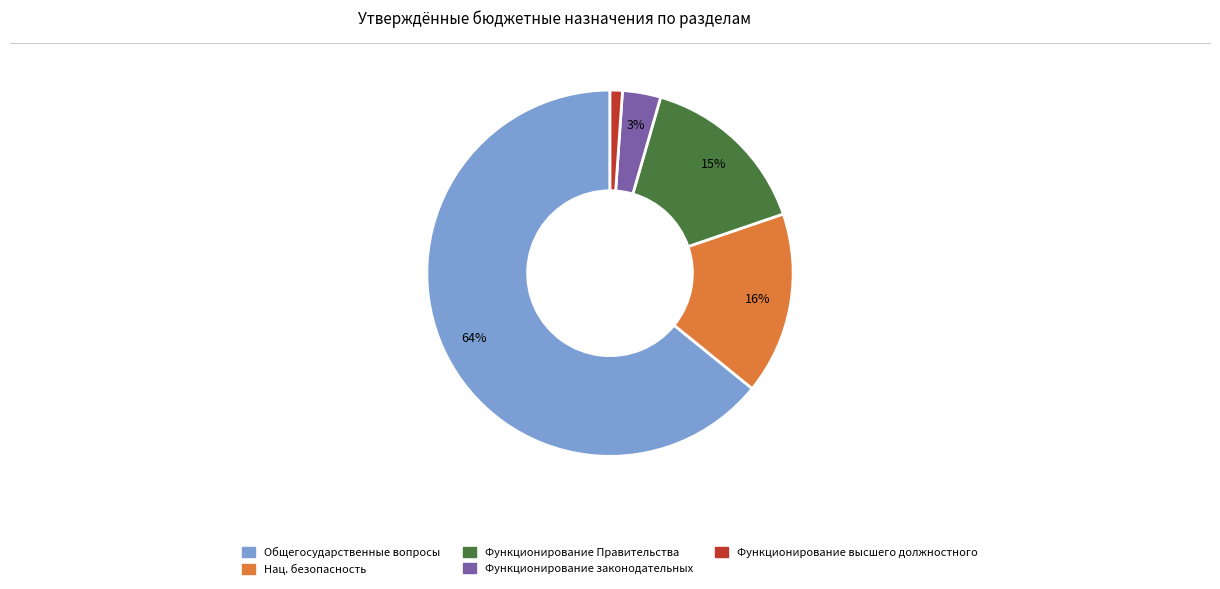

To the nearest percent, what is the average slice percentage?

20%